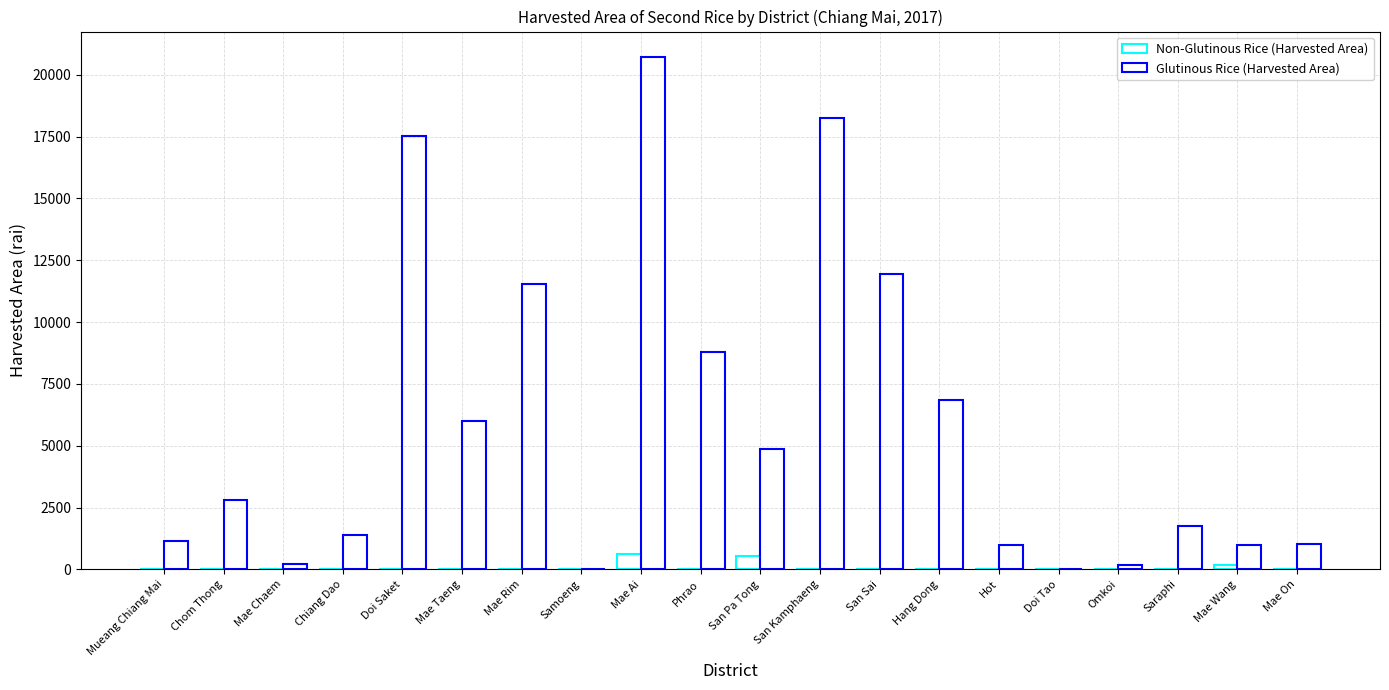

How many groups of bars are there?

20